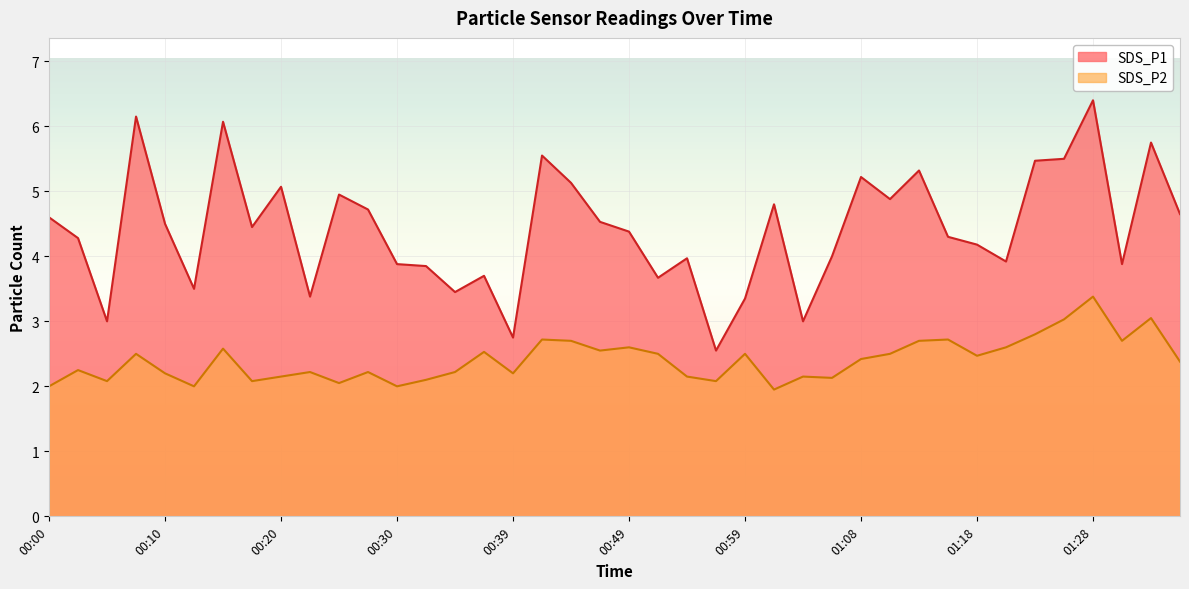

Reading right to left, what are all the values shown in this chart?

SDS_P1: 4.7	5.8	3.9	6.4	5.5	5.5	3.9	4.2	4.3	5.3	4.9	5.2	4.0	3.0	4.8	3.4	2.5	4.0	3.7	4.4	4.5	5.1	5.5	2.8	3.7	3.5	3.9	3.9	4.7	5.0	3.4	5.1	4.5	6.1	3.5	4.5	6.2	3.0	4.3	4.6
SDS_P2: 2.4	3.0	2.7	3.4	3.0	2.8	2.6	2.5	2.7	2.7	2.5	2.4	2.1	2.1	1.9	2.5	2.1	2.1	2.5	2.6	2.5	2.7	2.7	2.2	2.5	2.2	2.1	2.0	2.2	2.0	2.2	2.1	2.1	2.6	2.0	2.2	2.5	2.1	2.2	2.0